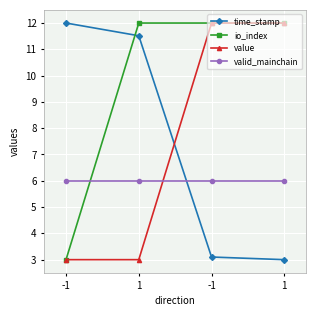

Which has a higher value, 1 or 1?

1